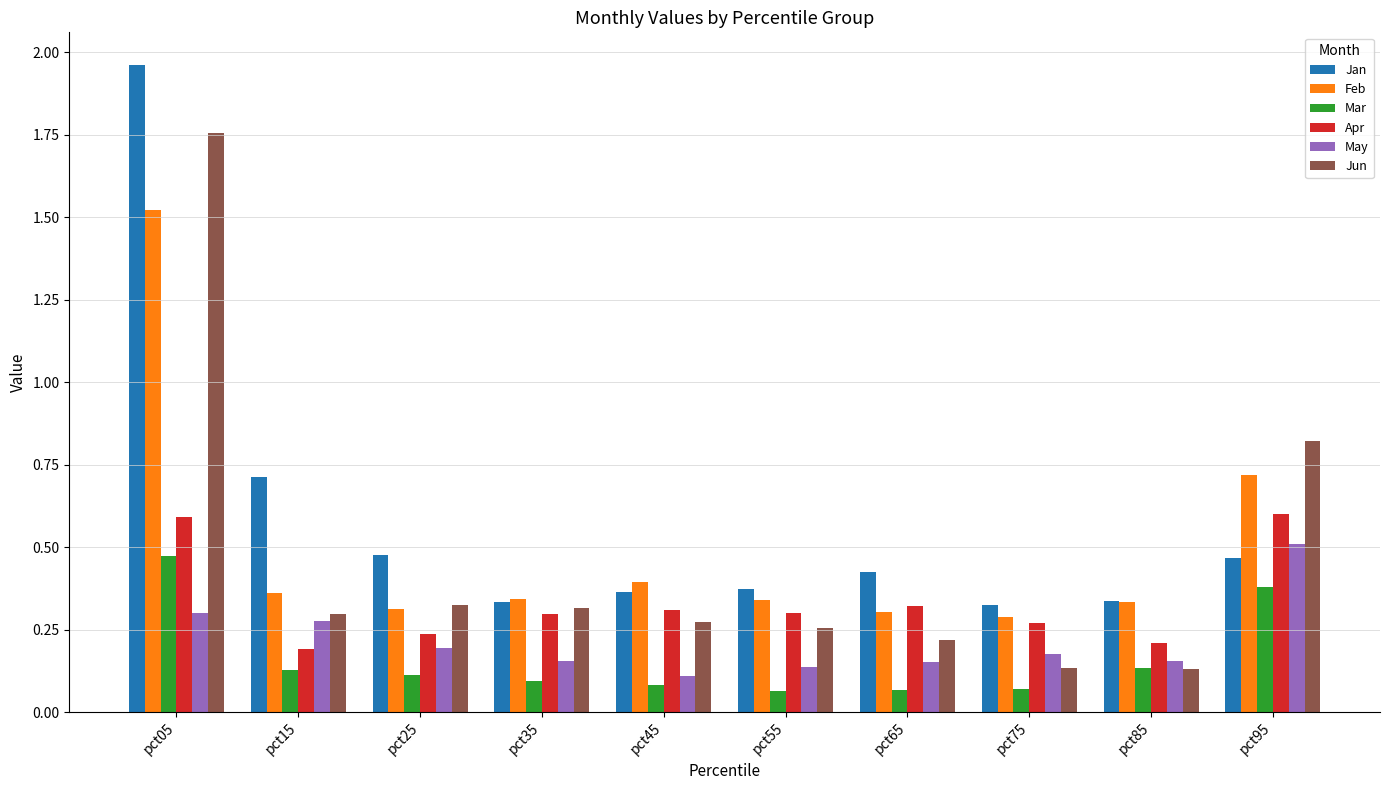

Which category has the highest value in the Feb series?

pct05